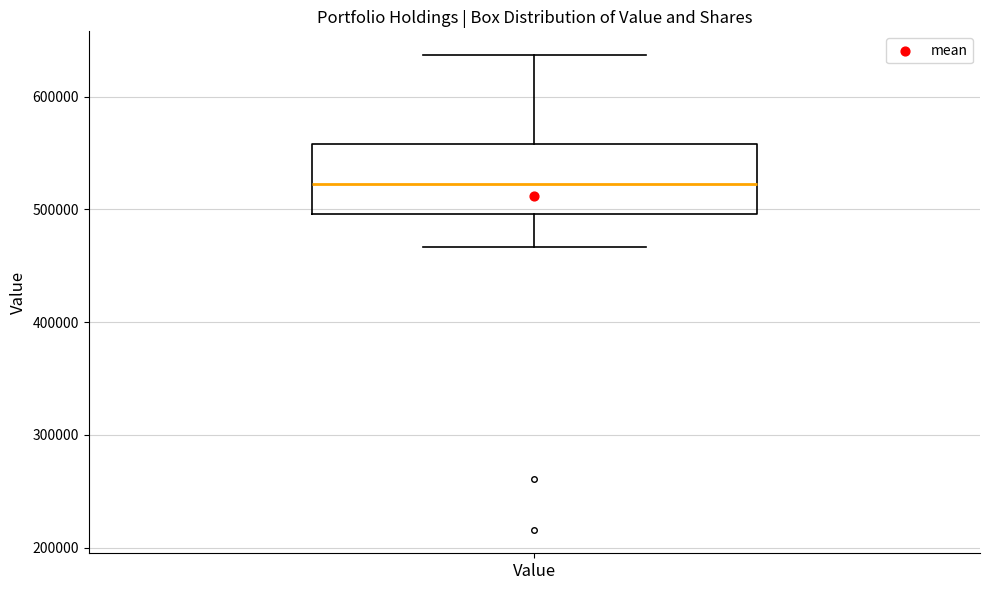

Transcribe this box plot: give where the median line is, the range the box spans, and where the two whiskers end, as read against the y-axis. The values are not printed on the chart, so give them approximately, as read against the axis.

median 520000, box 500000 to 560000, whiskers 470000 to 640000